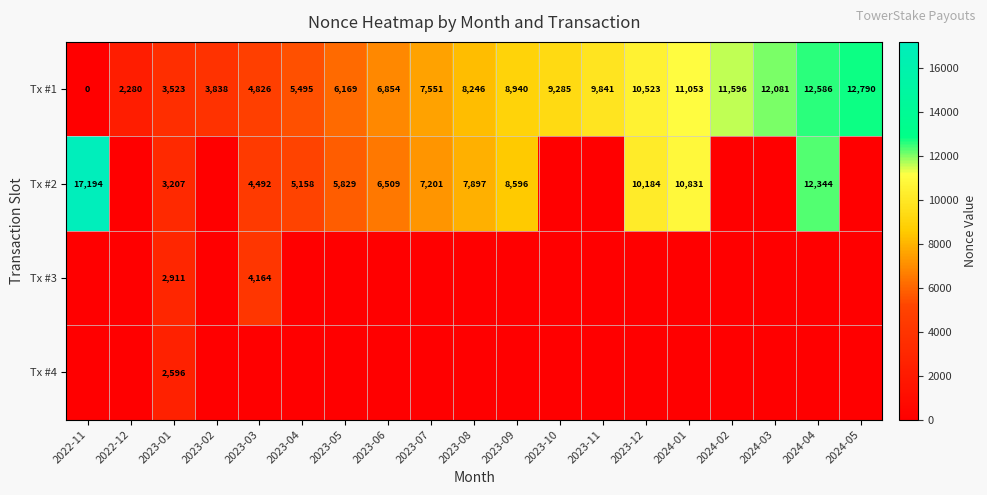

What is the sum of the Tx #2 values at 2024-04 and 2023-01?

15551